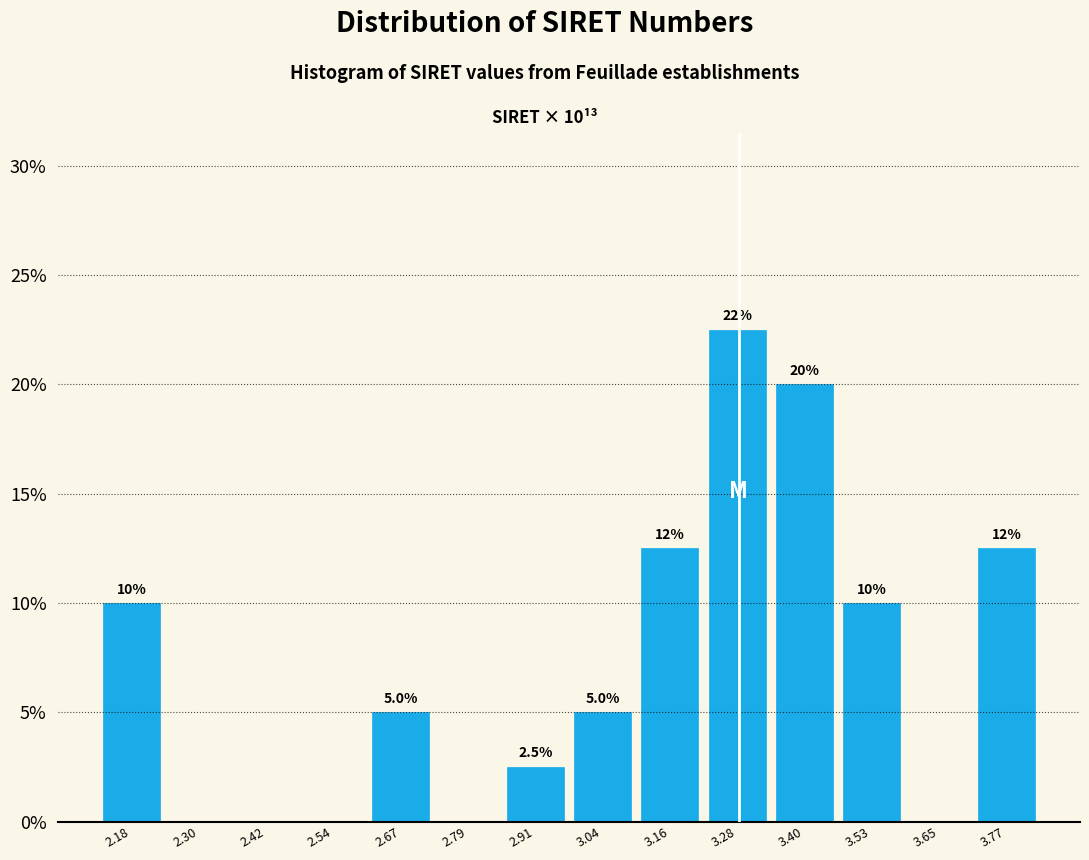

Which range on the x-axis has the tallest bar?

3.22 to 3.34